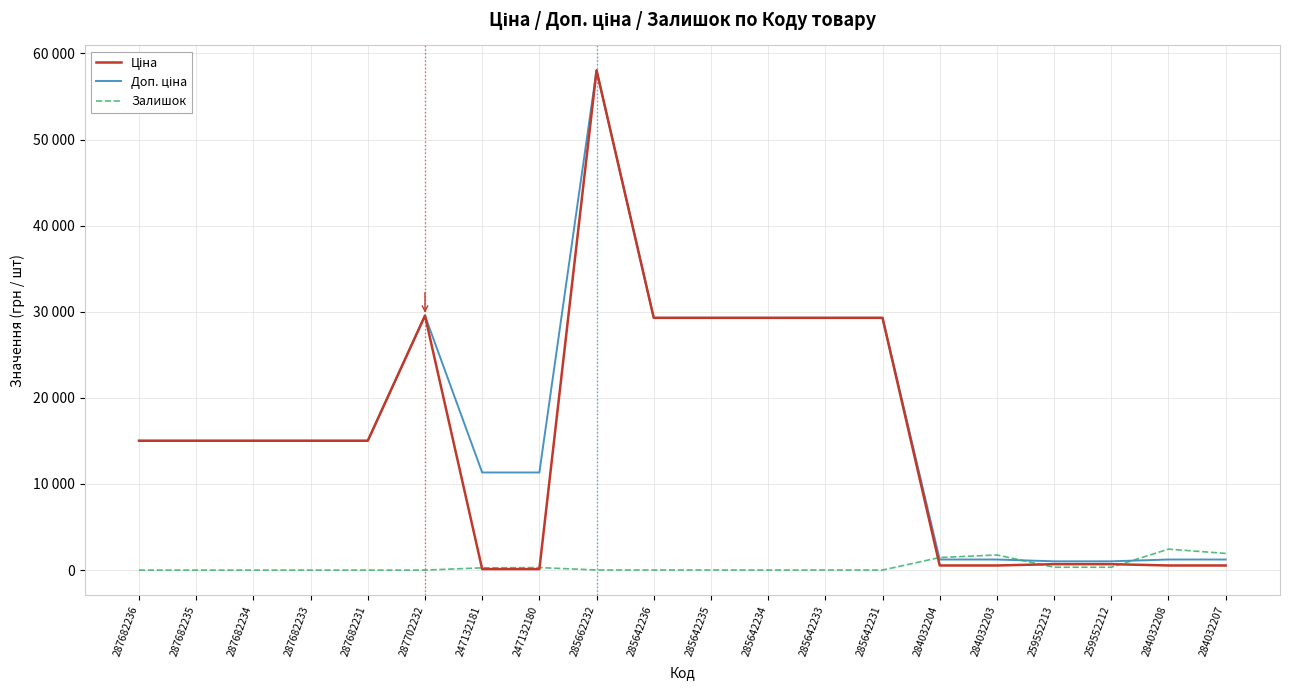

At how many categories does at least one series exceed 28595?

7